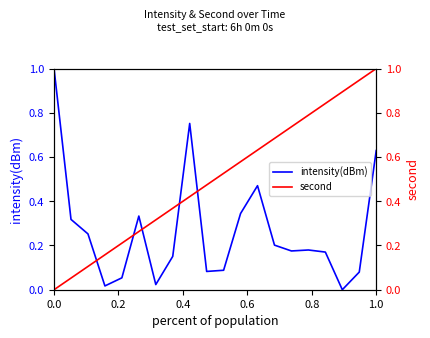

At how many categories does at least one series exceed 0?

20